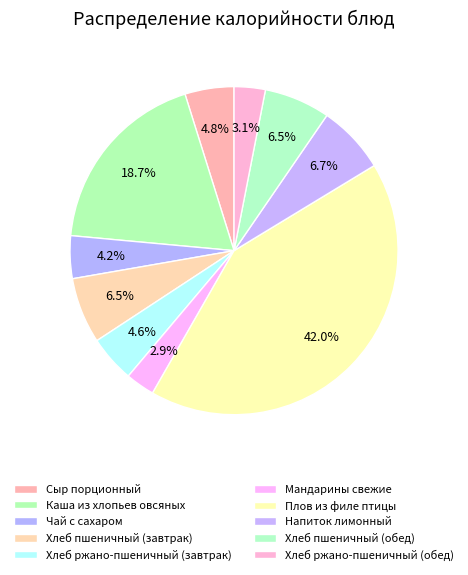

Is it true that Каша из хлопьев овсяных is 13% of the pie?

False